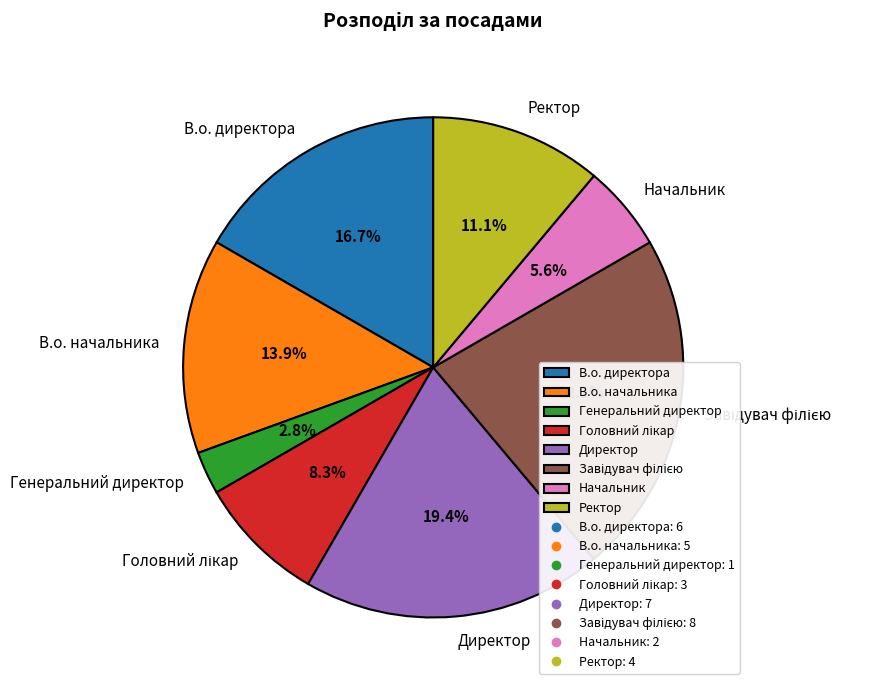

True or false: Начальник accounts for 14% of the total.

False